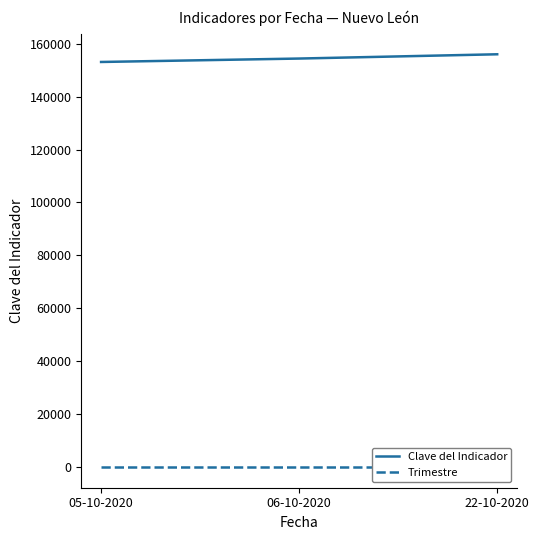

Between 05-10-2020 and 06-10-2020, which series saw the biggest shift?

Clave del Indicador